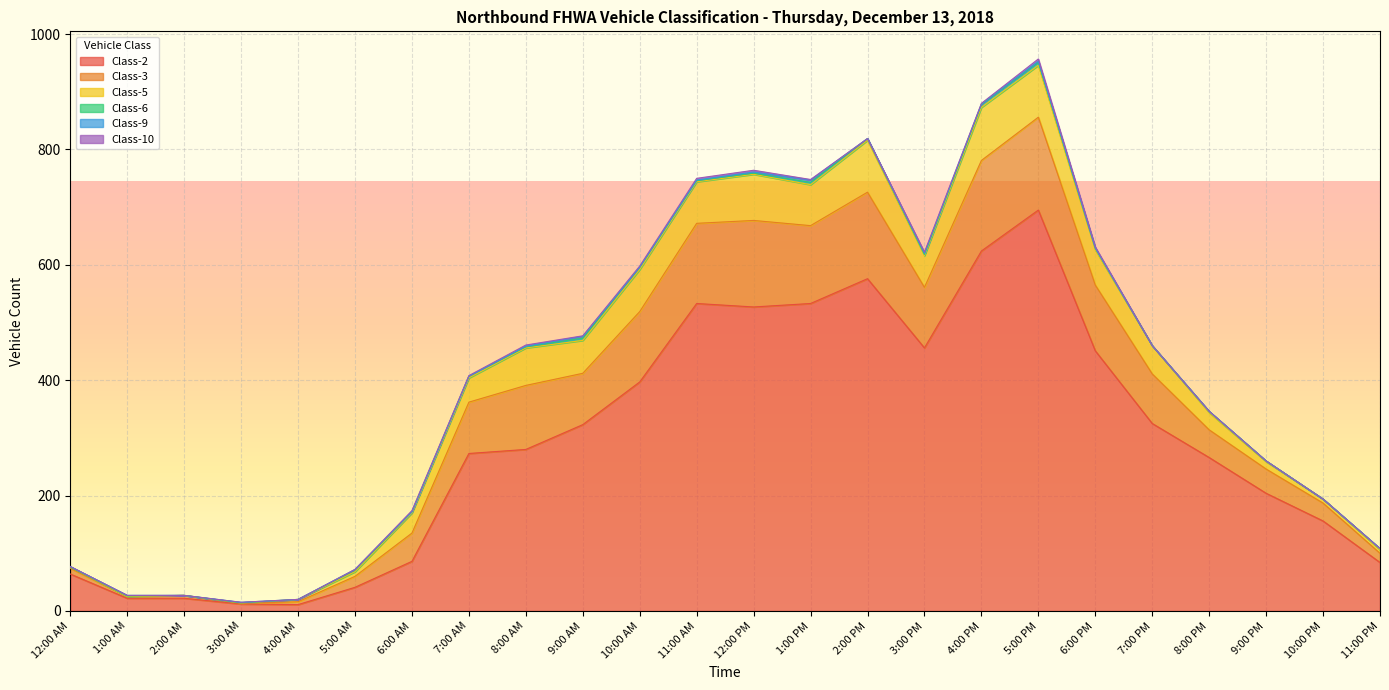

The Class-10 series shows 1 at 9:00 AM. True or false?

False